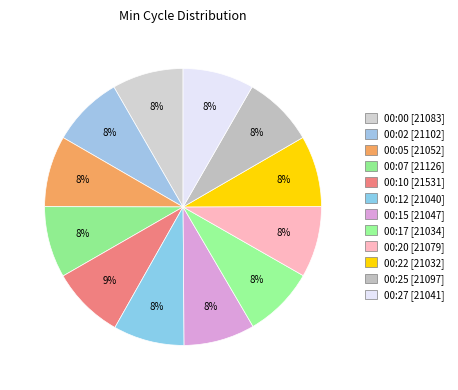

How many segments does this pie chart have?

12